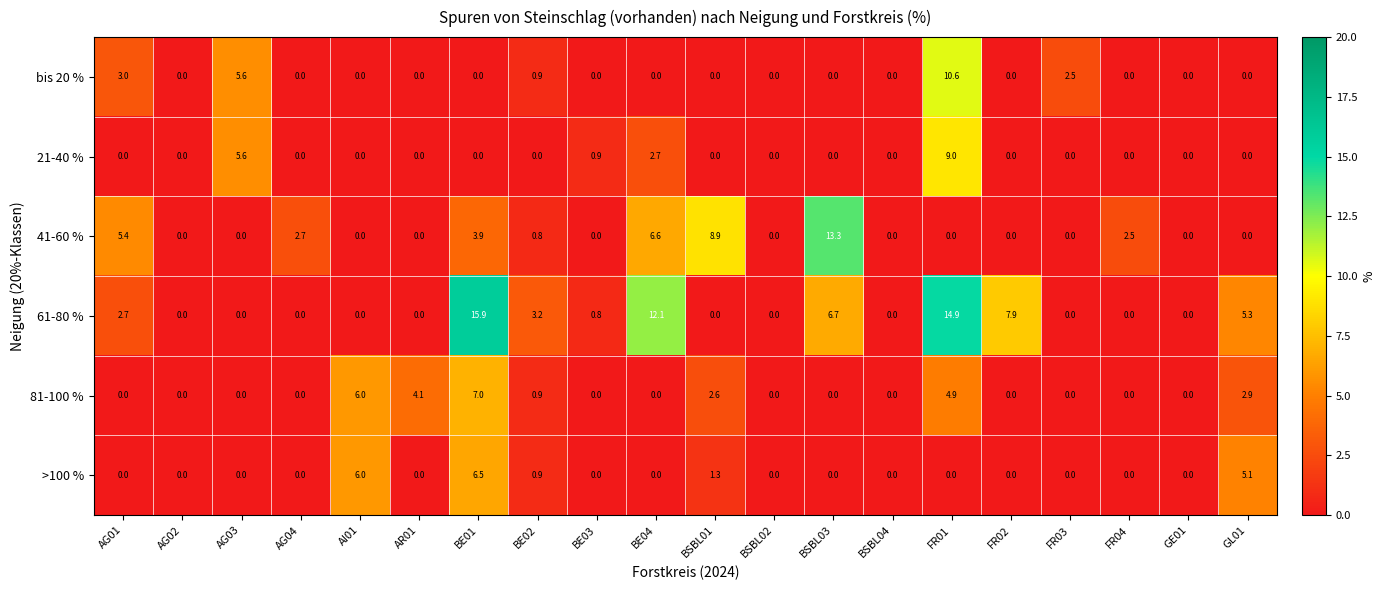

At which label is 21-40 % closest to 4?

BE04